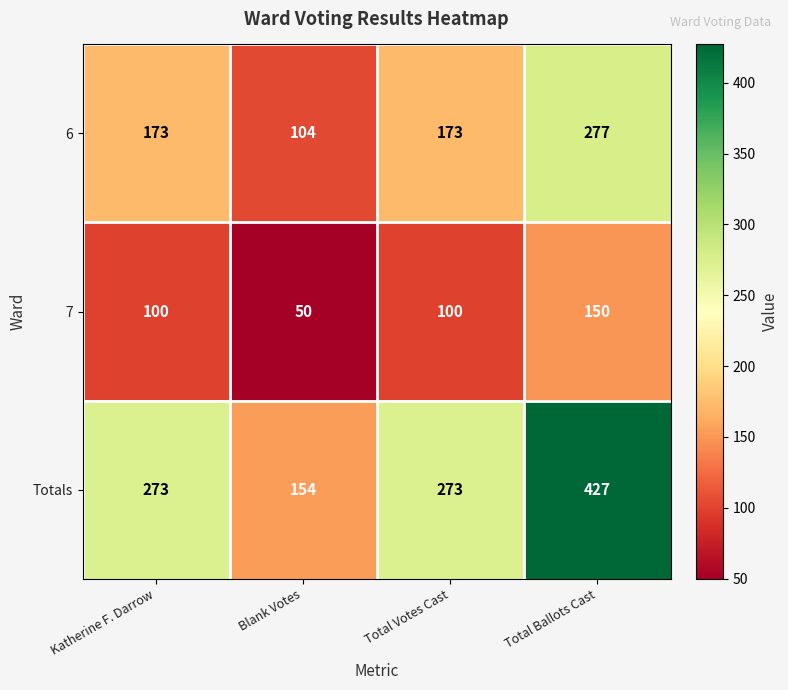

At Total Ballots Cast, list the series in order from largest to smallest.

Totals, 6, 7